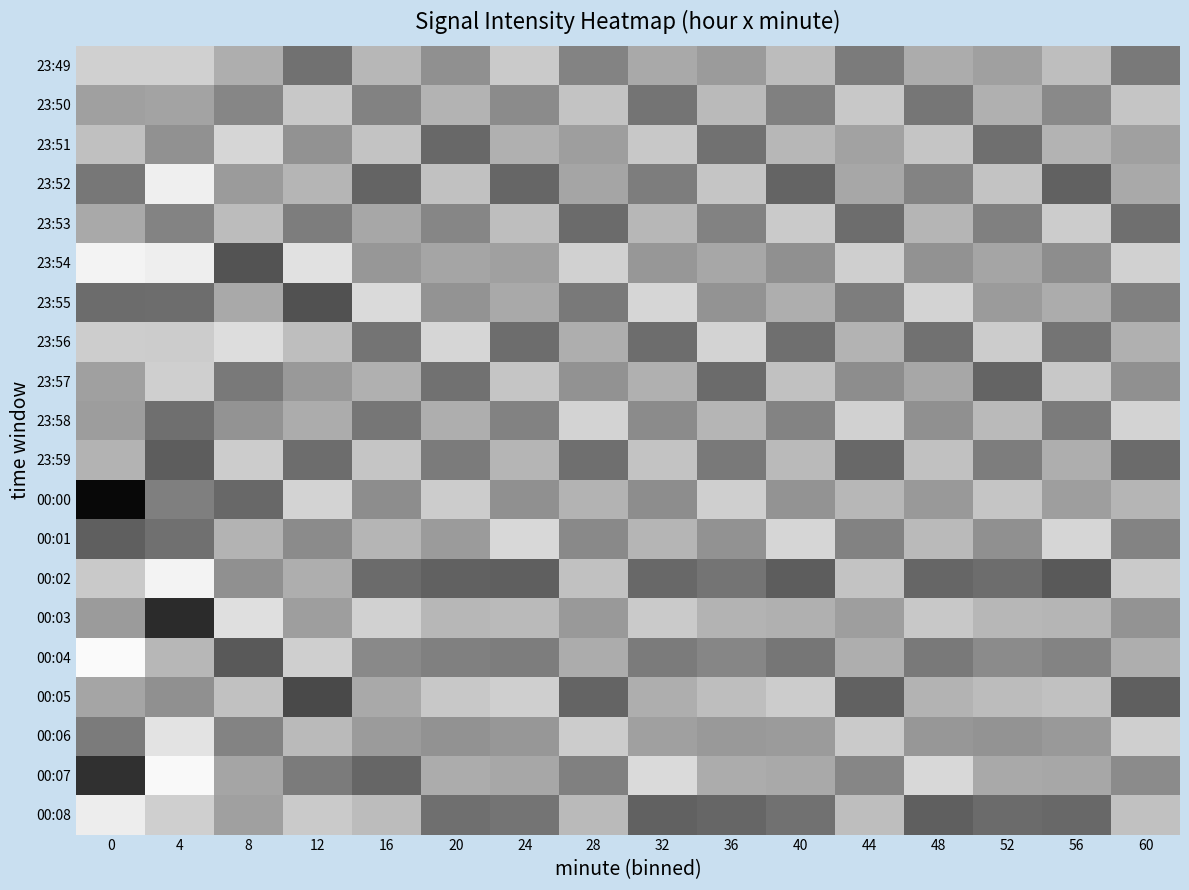

What is the maximum value shown in the chart?

-106.2